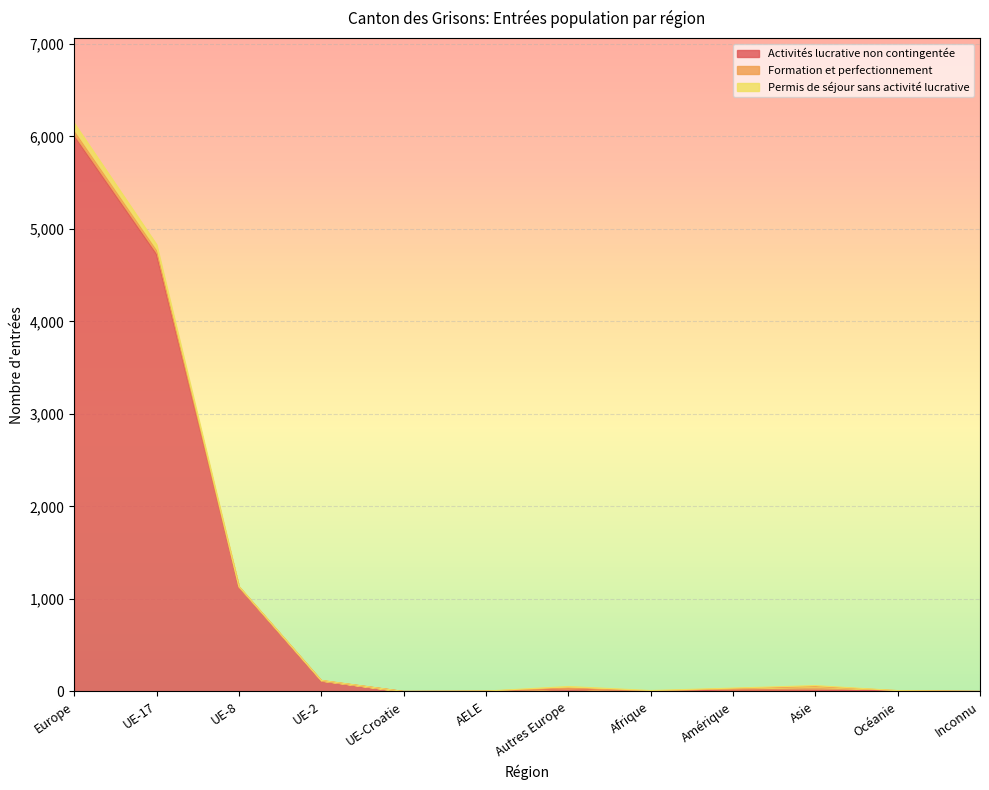

What is the label of the 12th point from the right?

Europe